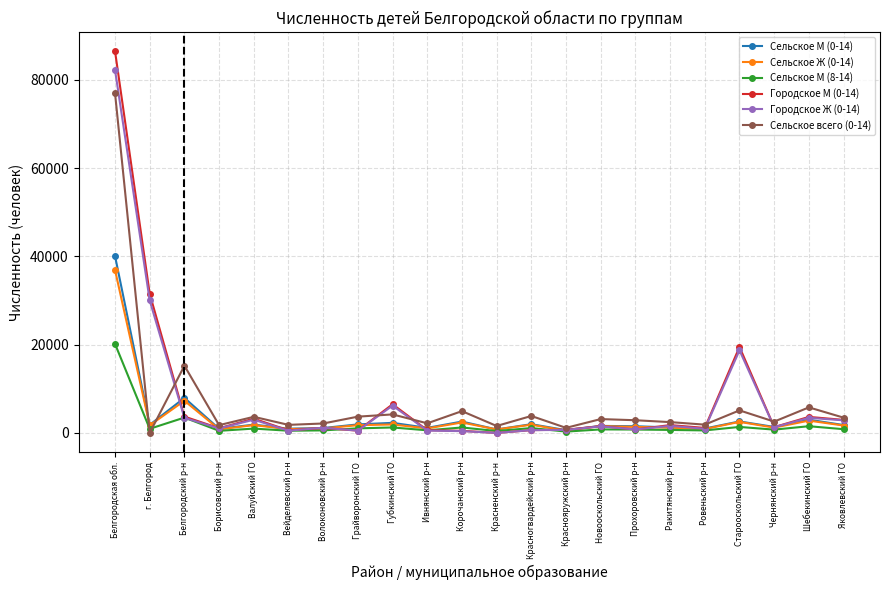

Does the chart have visible grid lines?

Yes